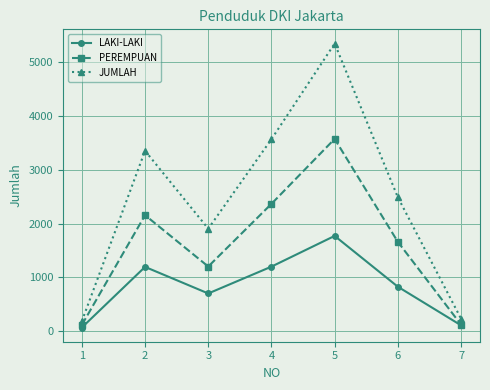

At which category is the sum across all series the highest?

5